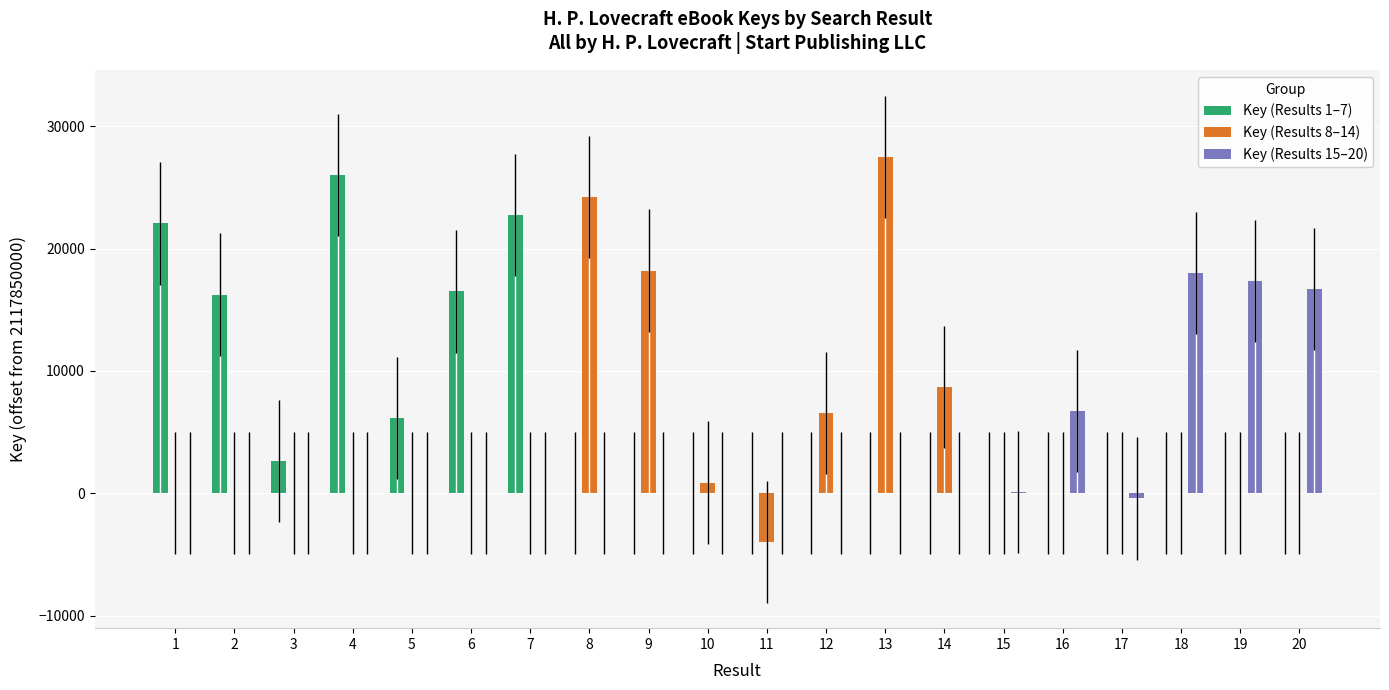

How many data points does each series have?

20